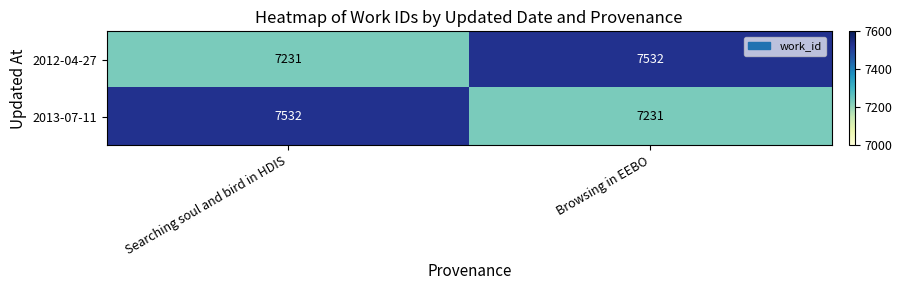

What is the sum of the 2013-07-11 values at Browsing in EEBO and Searching soul and bird in HDIS?

14763